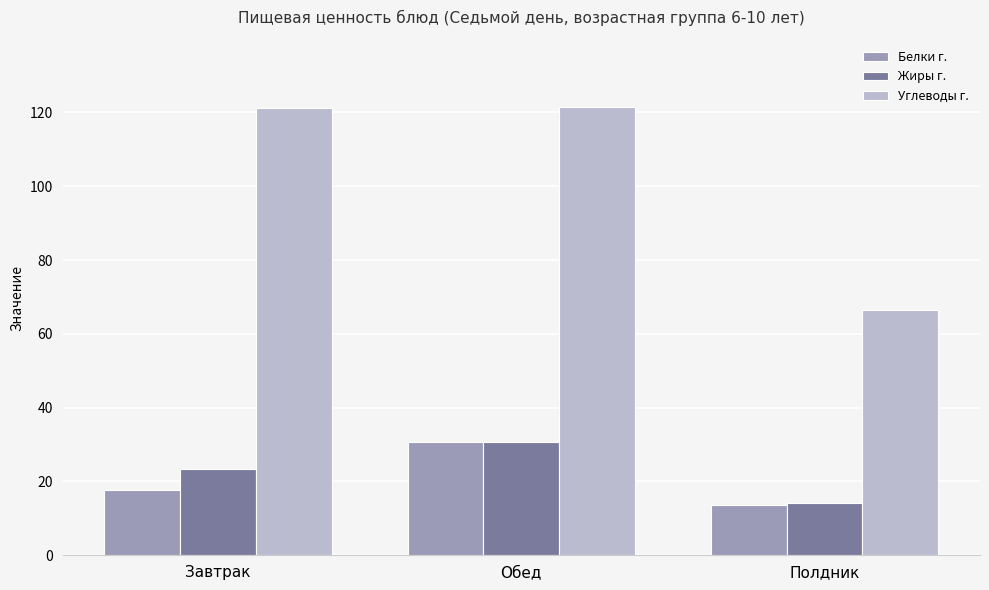

At which label does Белки г. first exceed 17?

Завтрак